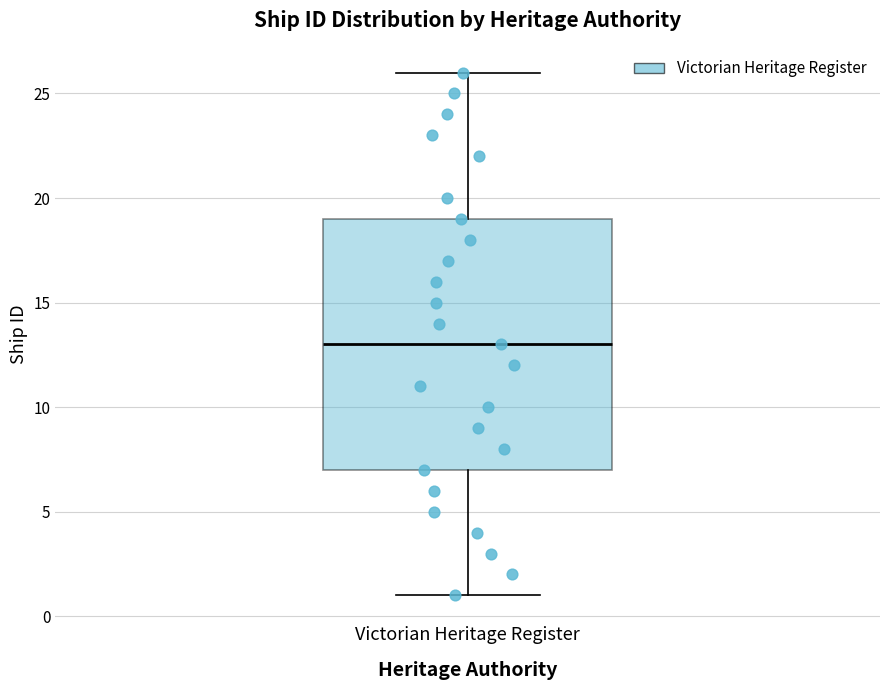

Where does the median line of the box for Victorian Heritage Register sit on the y-axis? The values are not printed on the chart, so give them approximately, as read against the axis.

13